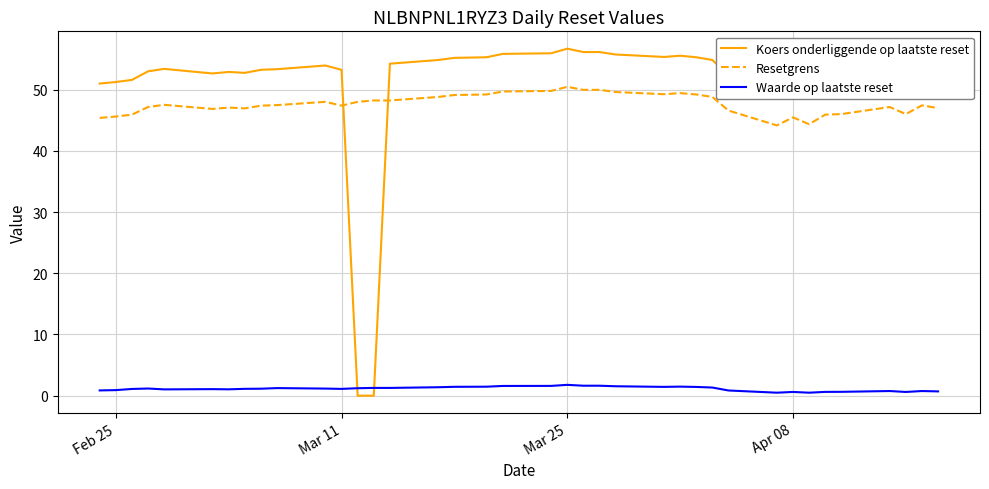

Which series has the largest range (max minus min)?

Koers onderliggende op laatste reset